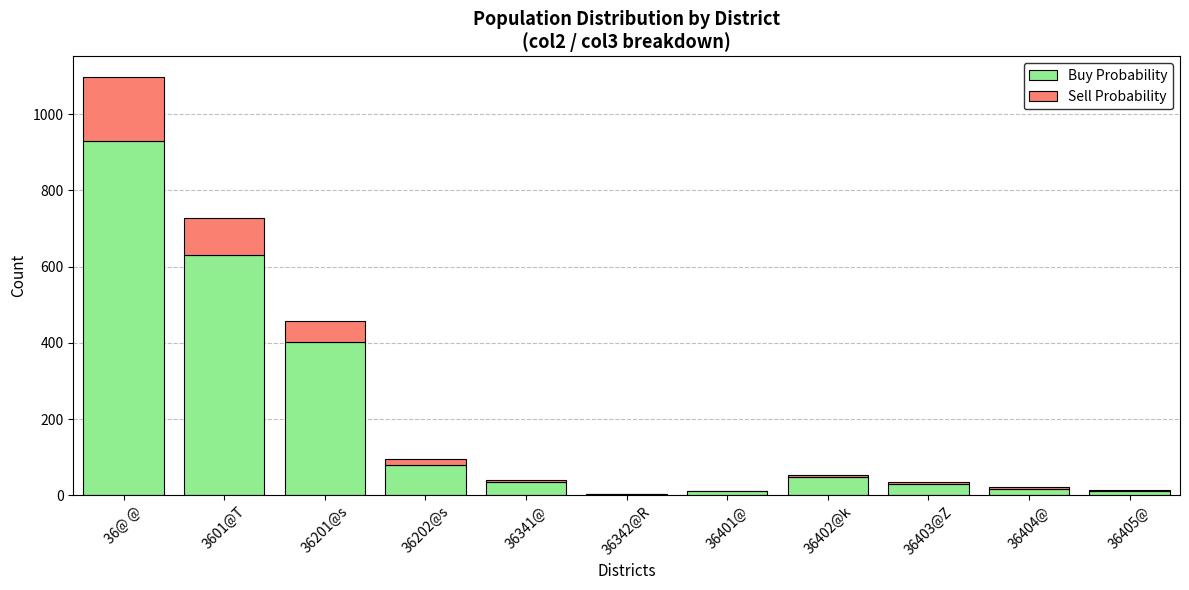

At which label is Buy Probability closest to 466?

36201@s